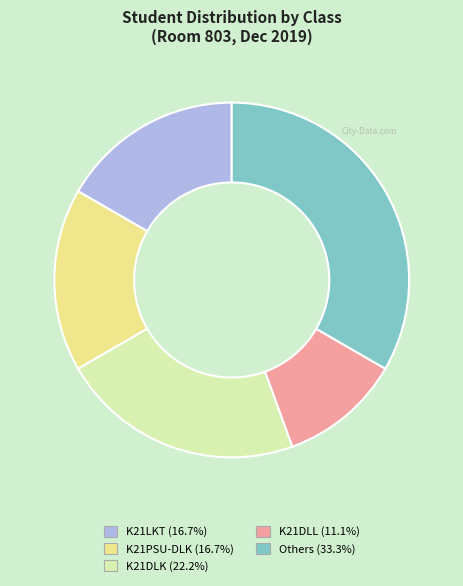

Does K21LKT (16.7%) represent more than half of the total?

No